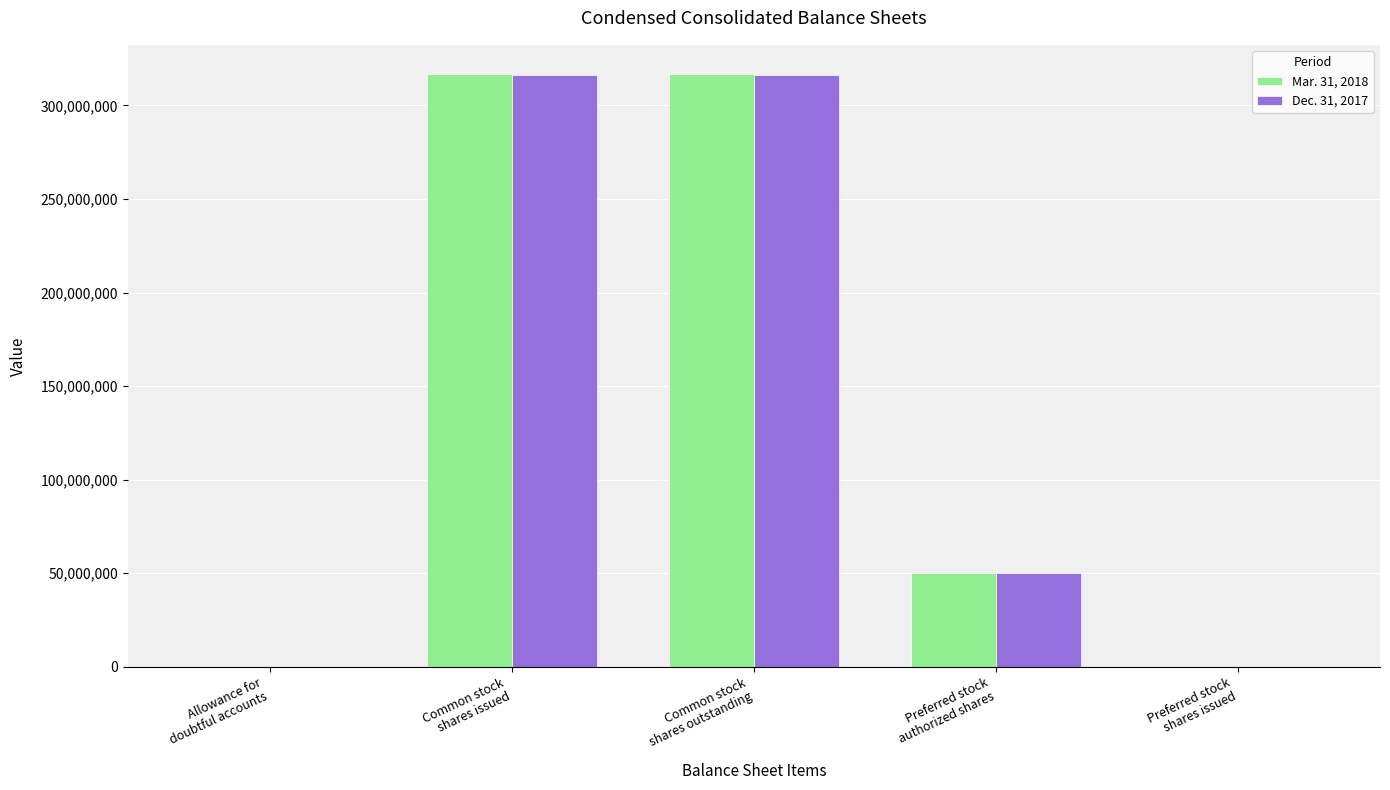

Is the value of Dec. 31, 2017 at Preferred stock
shares issued greater than the value of Mar. 31, 2018 at Preferred stock
shares issued?

No